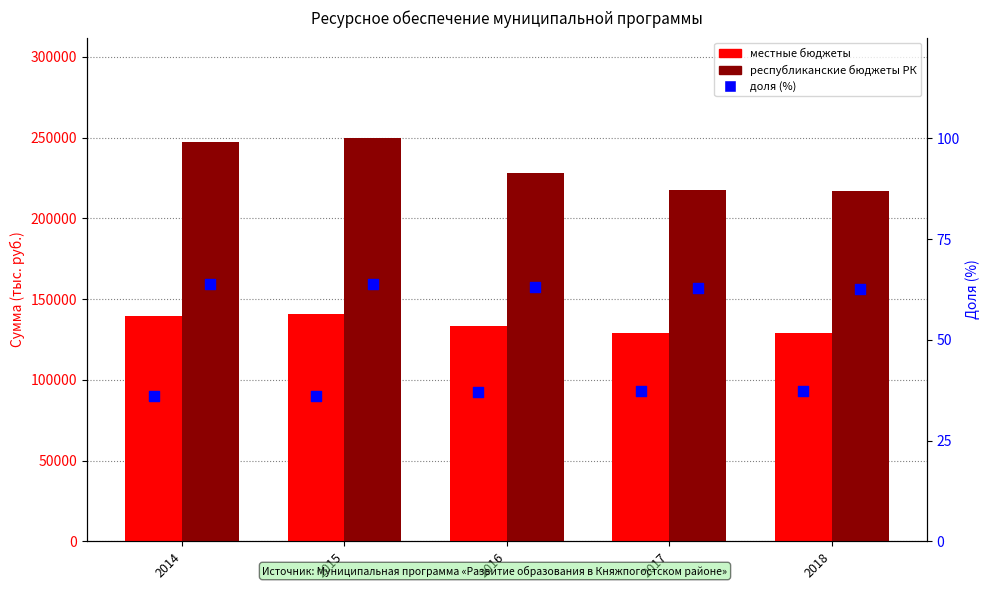

Which series reaches the minimum Y coordinate?

доля местных бюджетов (%)